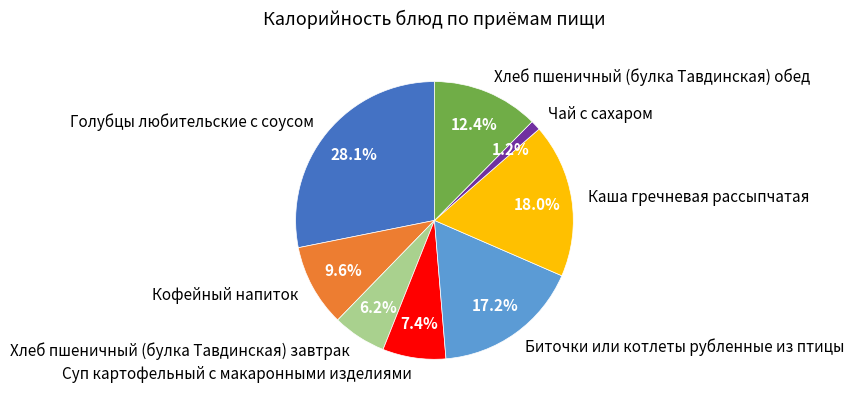

The Хлеб пшеничный (булка Тавдинская) обед slice represents 26% of the pie. True or false?

False